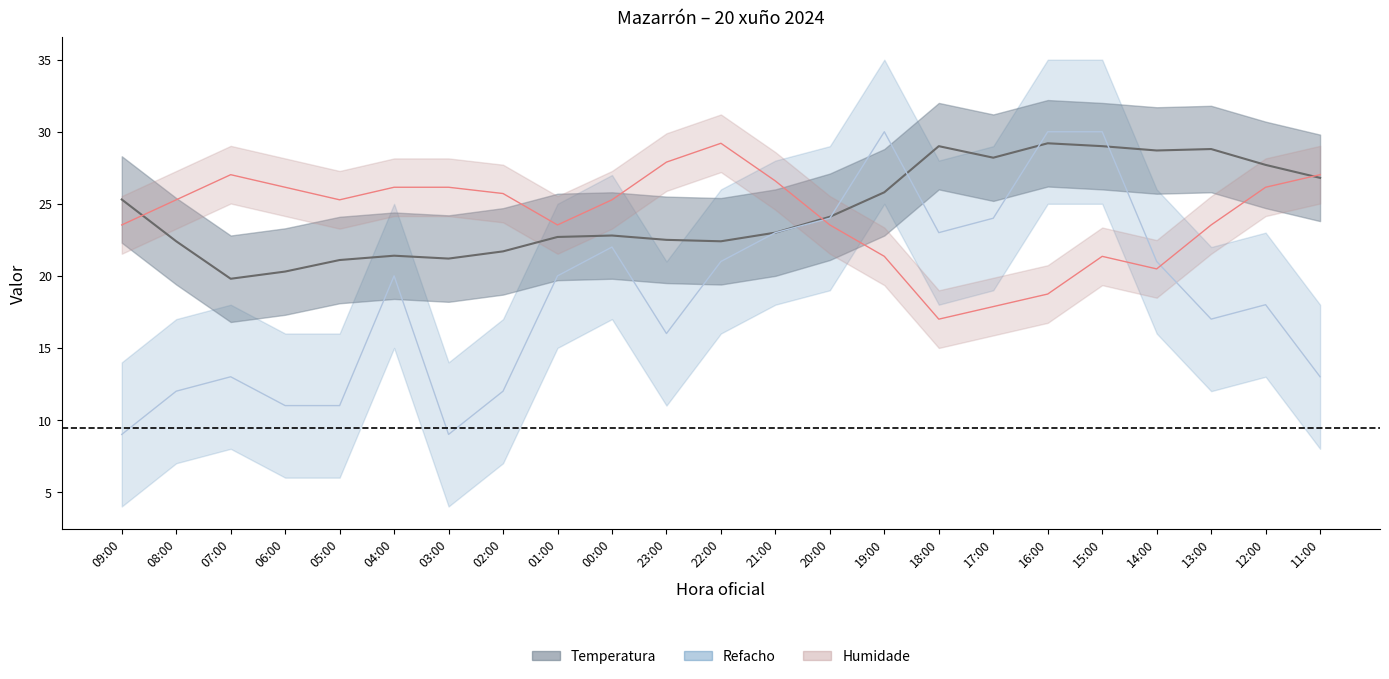

How many data points in Temperatura are less than 23?

11